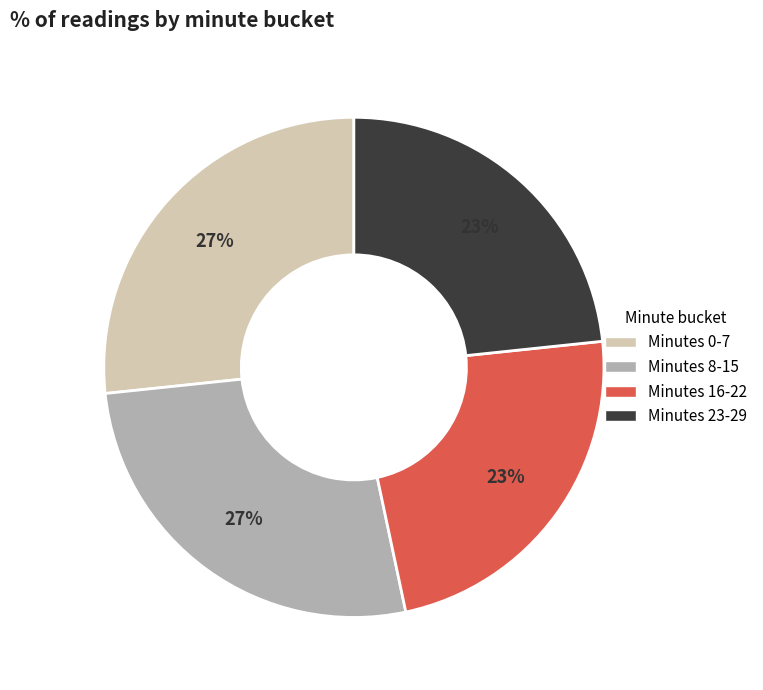

How many segments does this pie chart have?

4